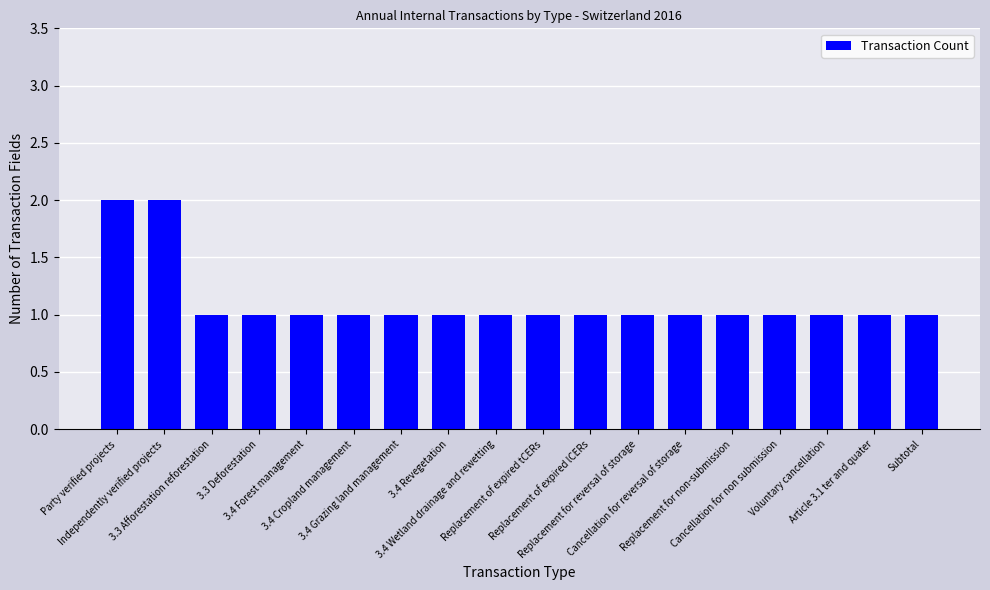

What is the minimum value shown in the chart?

1